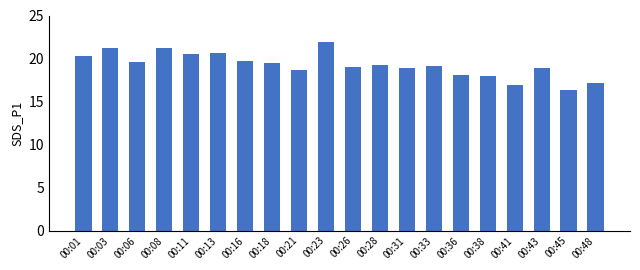

What is the ratio of the value at 00:28 to the value at 00:08?

0.9